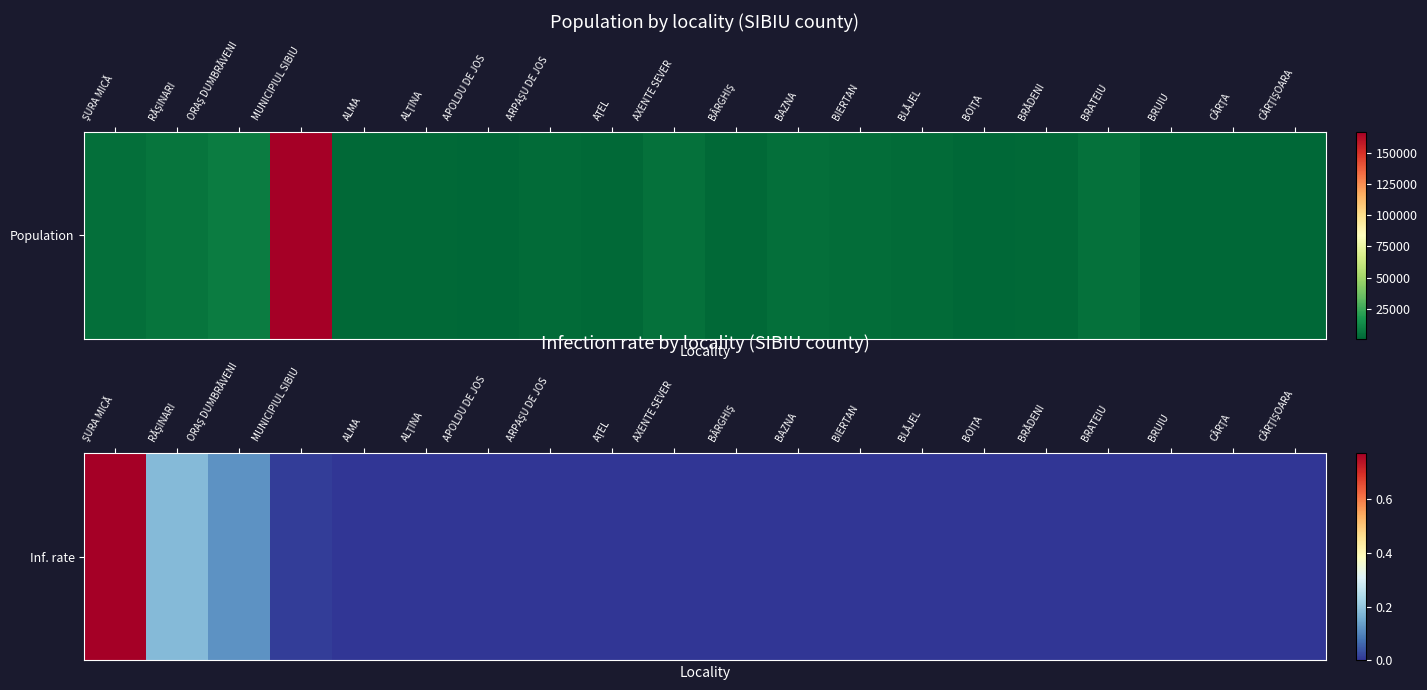

Between ALMA and ARPAŞU DE JOS, which is larger?

ALMA